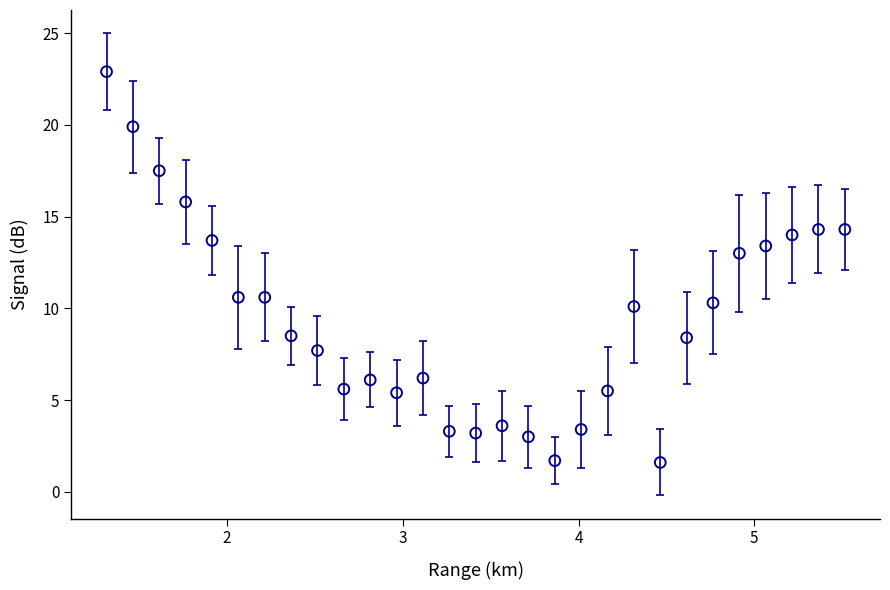

What is the range of Y values (max minus min)?

21.3